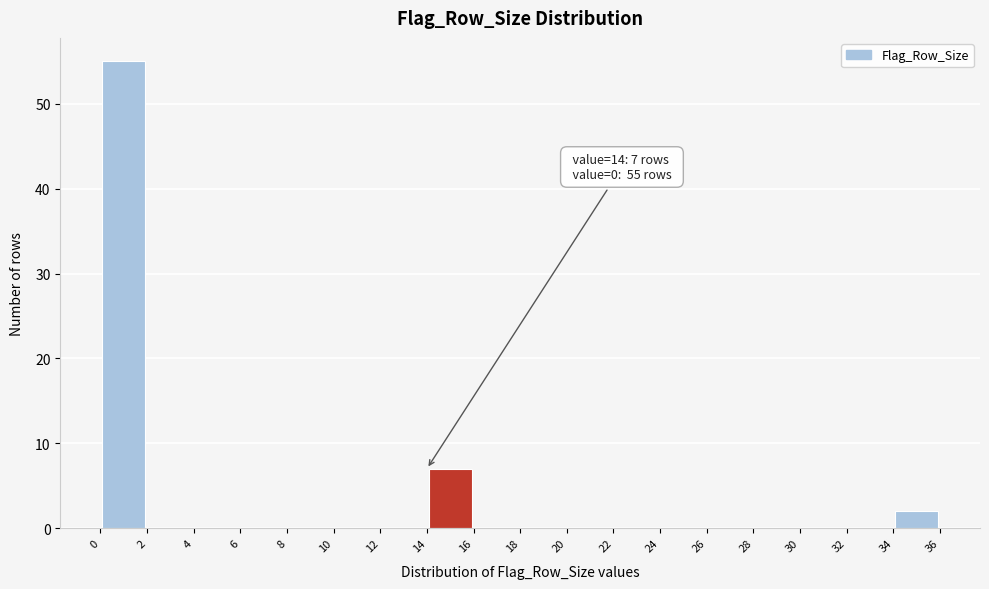

Which range on the x-axis has the tallest bar?

0 to 2